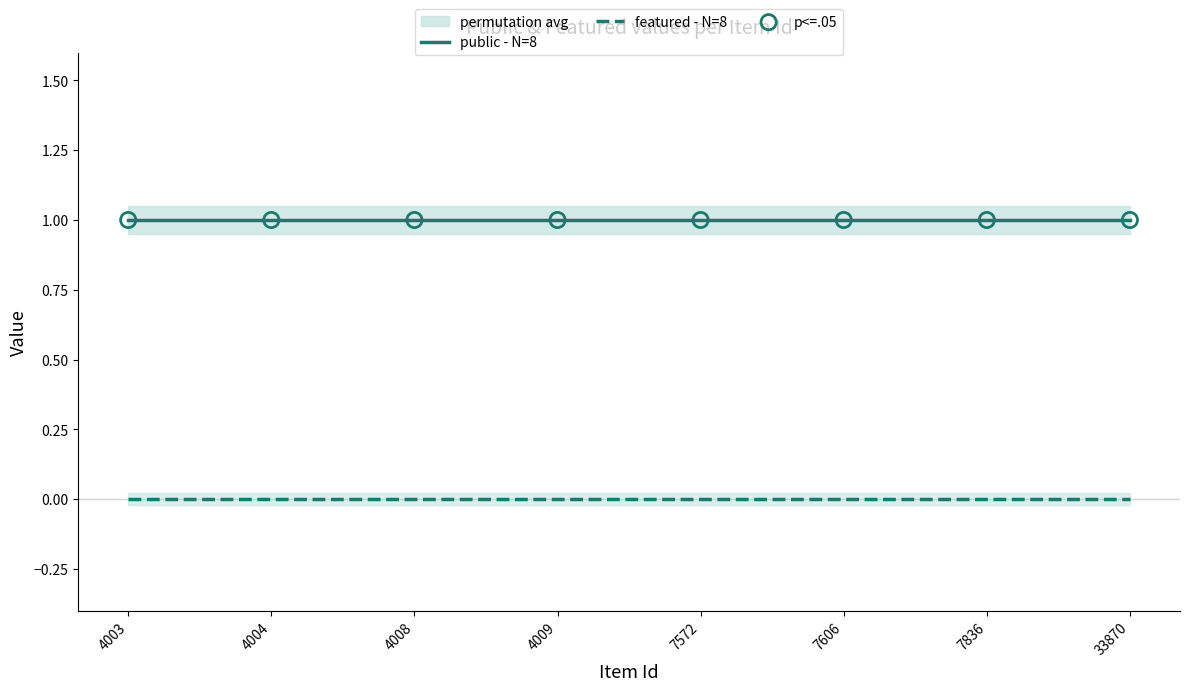

At which category is the sum across all series the highest?

4003